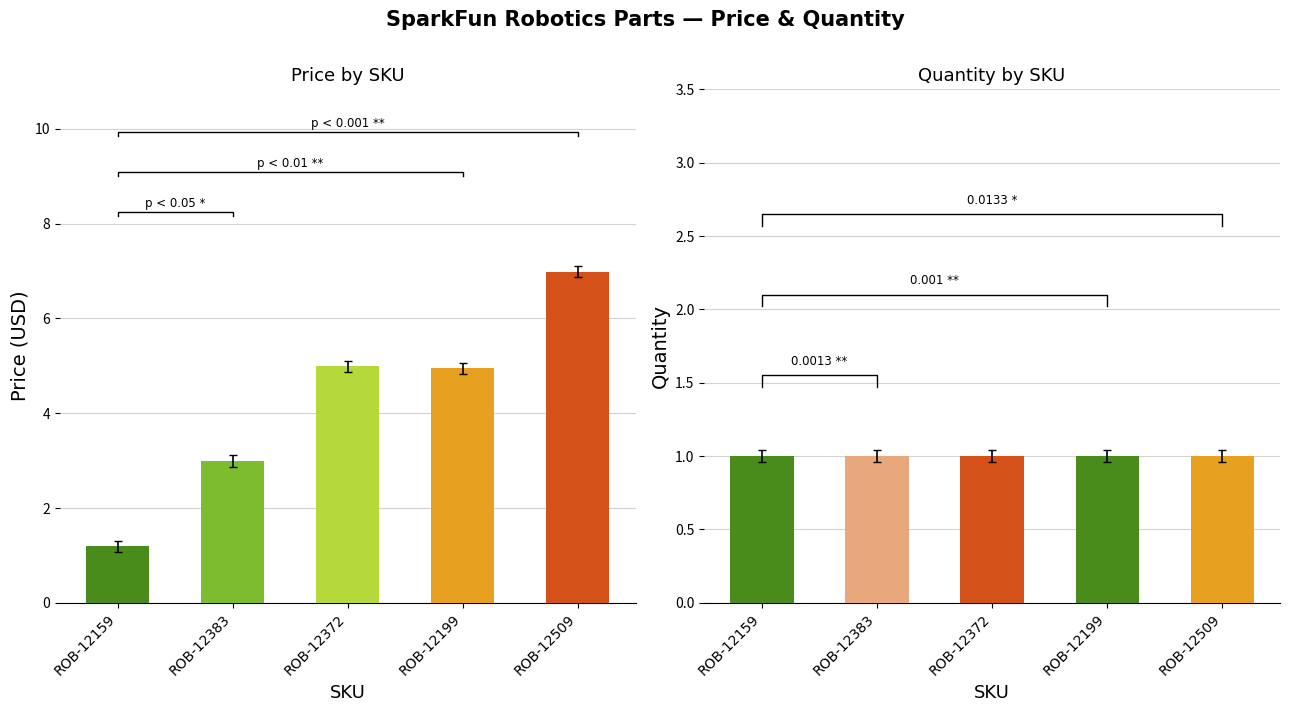

Which category has the lowest value across all series?

ROB-12159